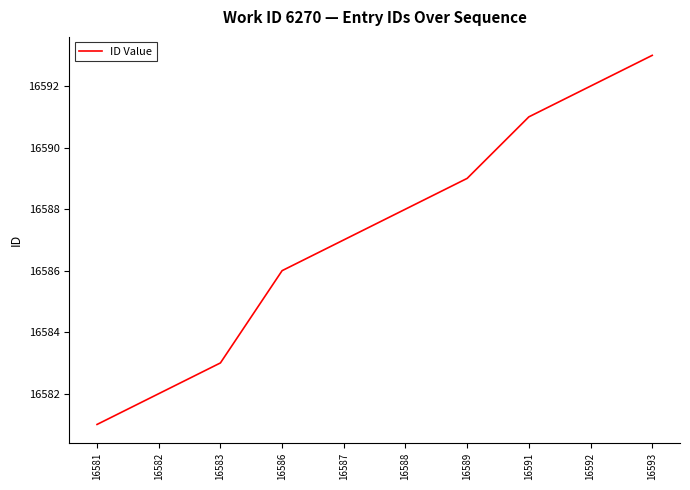

What is the sum of the values at 16593 and 16588?

33181